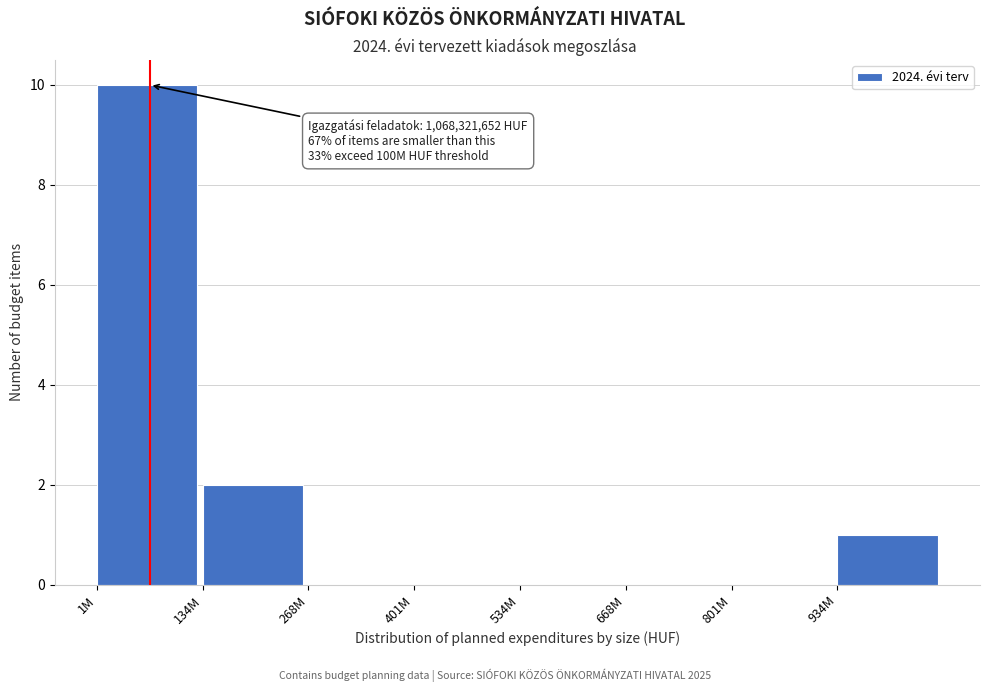

Reading left to right, extract all data points from this chart.

1M=10	134M=2	268M=0	401M=0	534M=0	668M=0	801M=0	934M=1